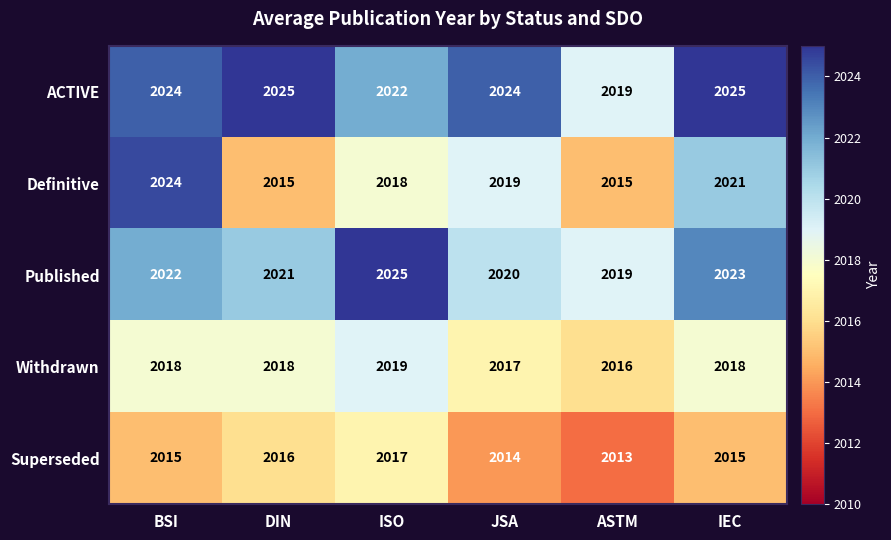

At JSA, list the series in order from smallest to largest.

Superseded, Withdrawn, Definitive, Published, ACTIVE